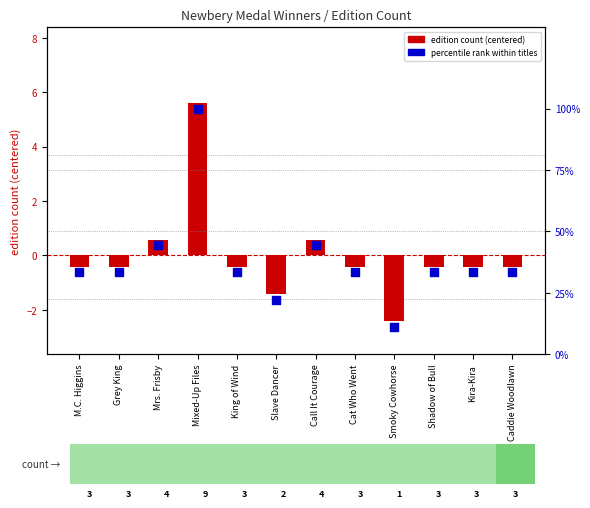

What is the total value across all series at King of Wind?

32.9